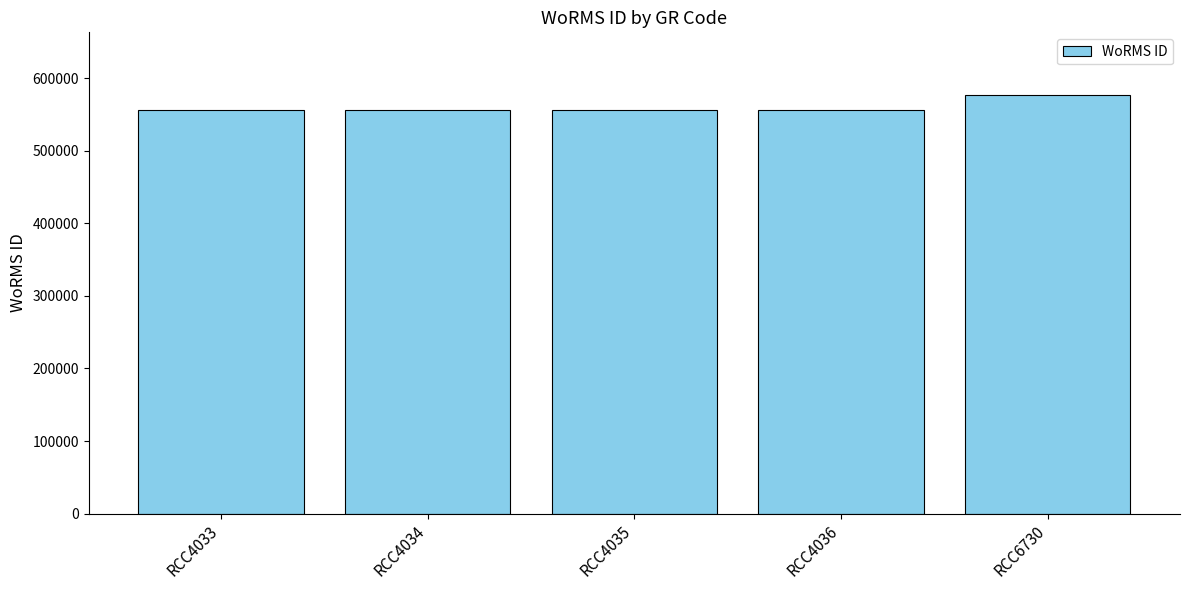

What is the average value?

560052